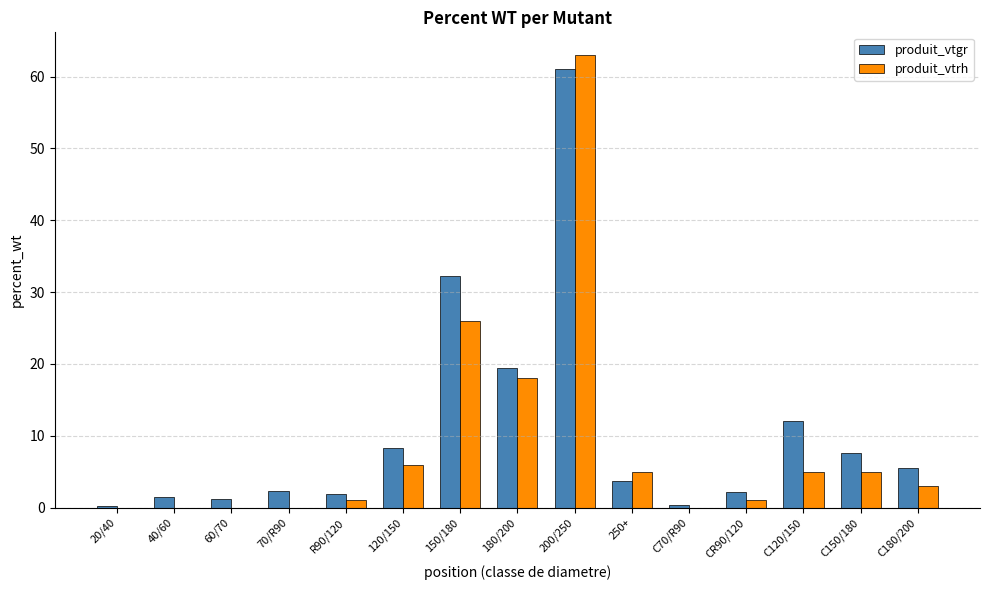

The produit_vtrh series shows 63.0 at 200/250. True or false?

True